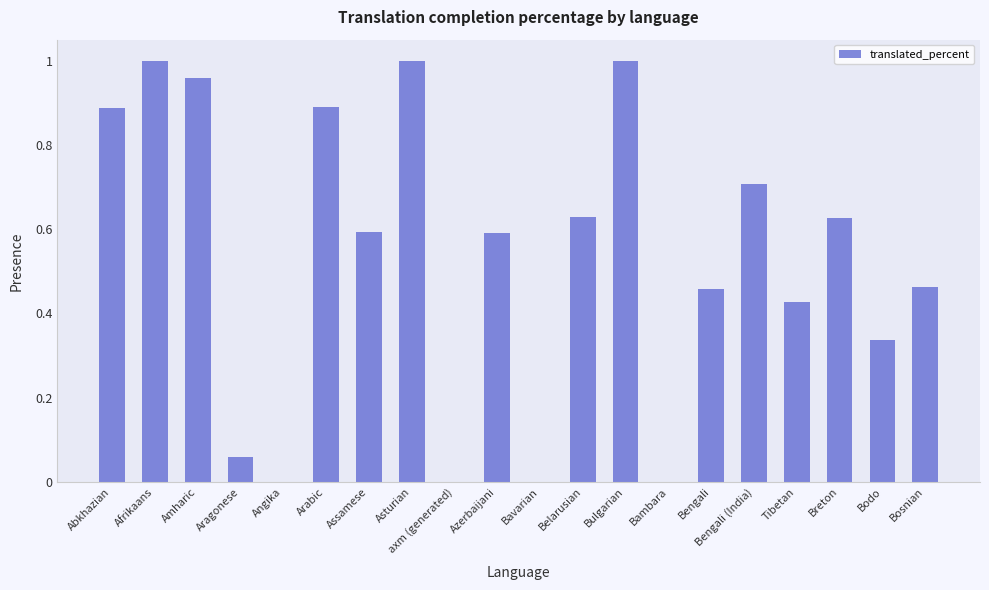

Between Arabic and axm (generated), which is larger?

Arabic